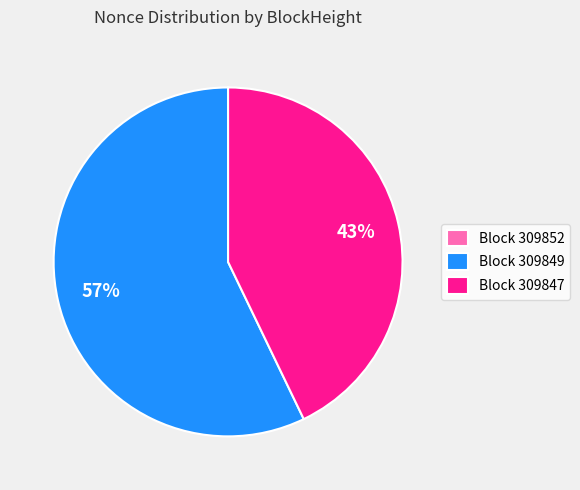

To the nearest percent, what is the combined percentage of Block 309849 and Block 309847?

100%